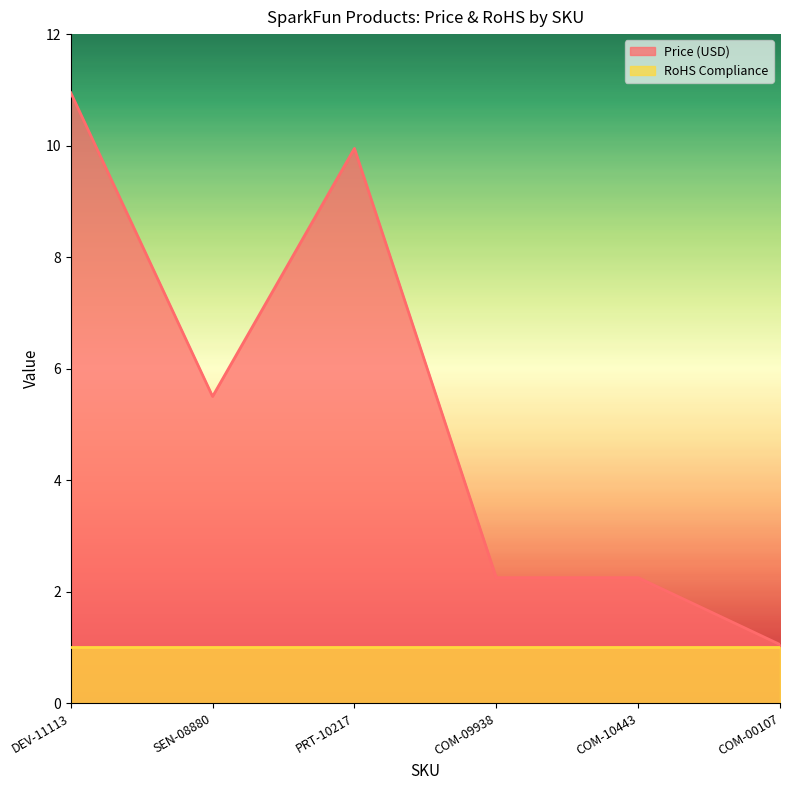

At which label is the value closest to 6?

SEN-08880